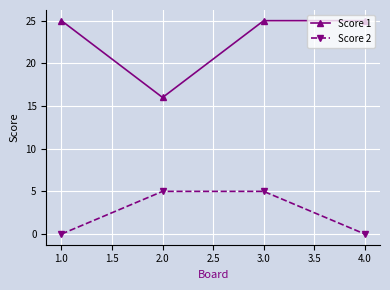

What is the greatest value displayed?

25